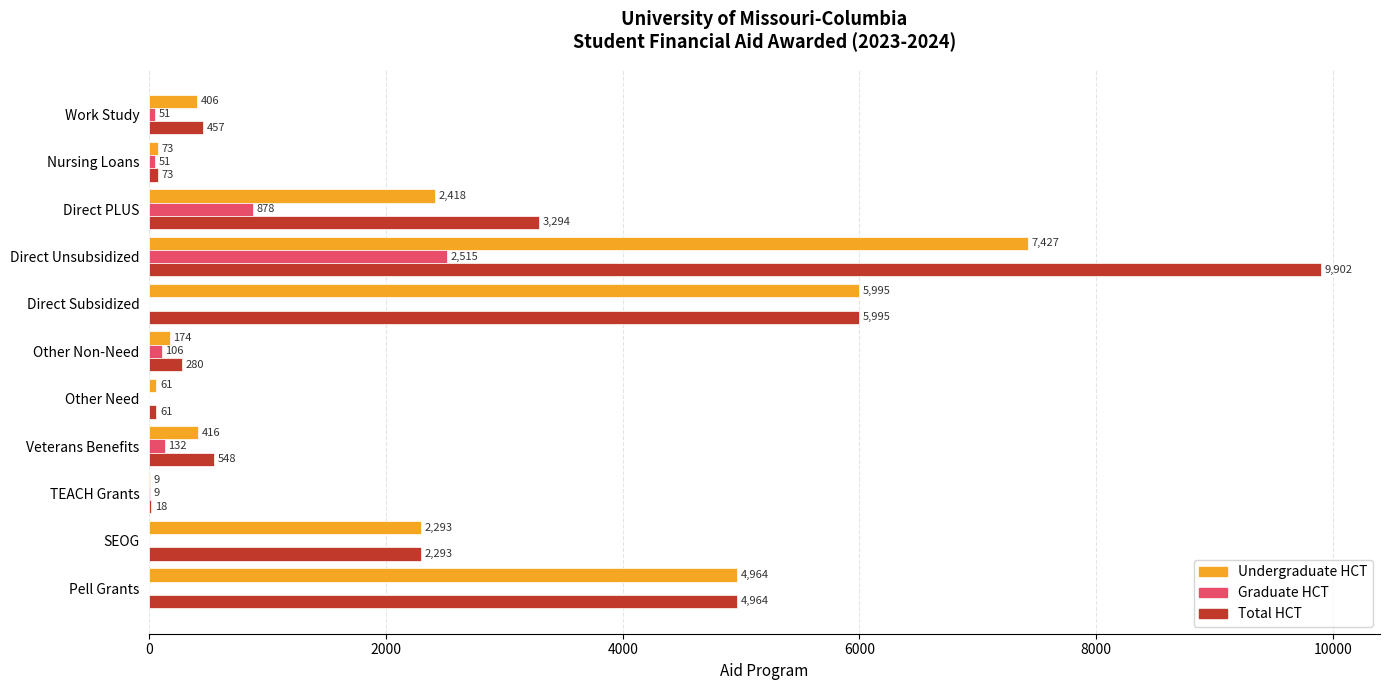

Is it true that Total HCT equals 18 at TEACH Grants?

True